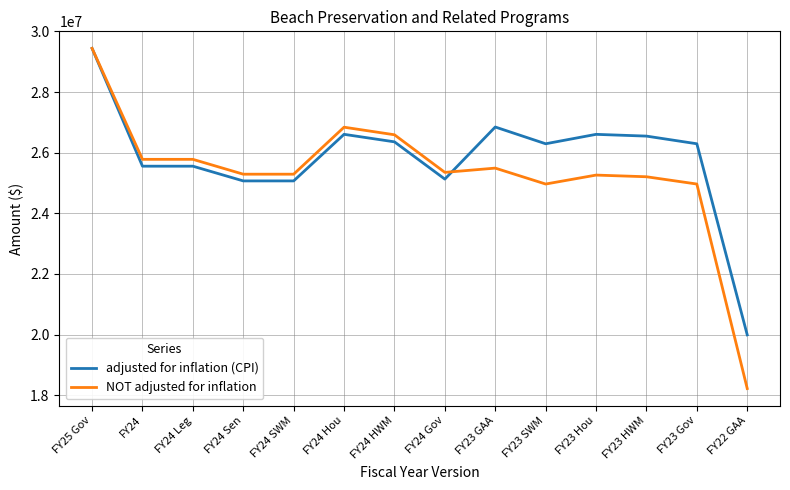

The NOT adjusted for inflation series shows 42105410 at FY24 Gov. True or false?

False